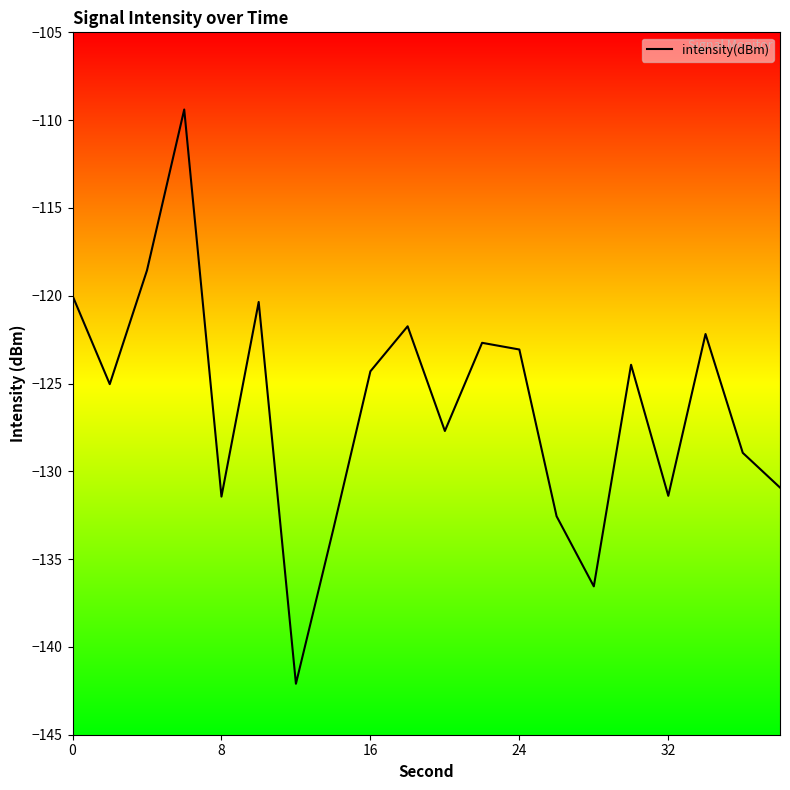

What is the greatest value displayed?

-109.4